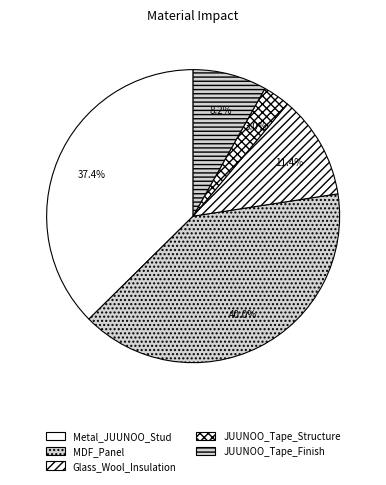

Is Metal_JUUNOO_Stud the majority of the pie?

No